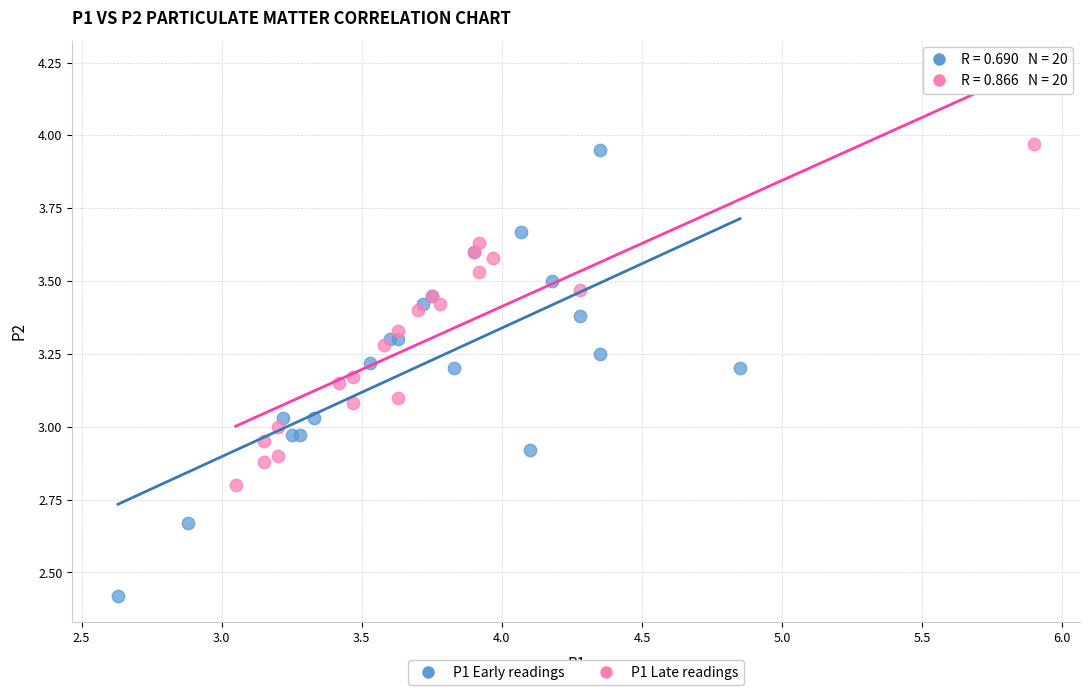

Which series contains the lowest Y value?

P1 Early readings